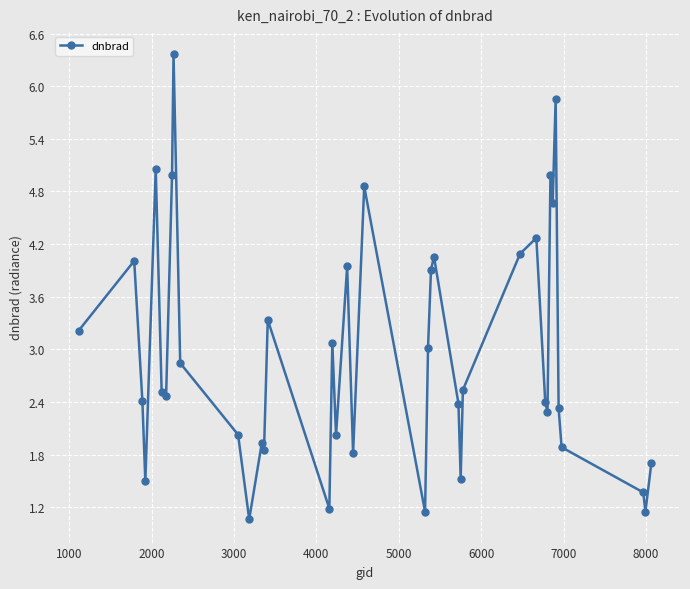

What is the average value?

3.0